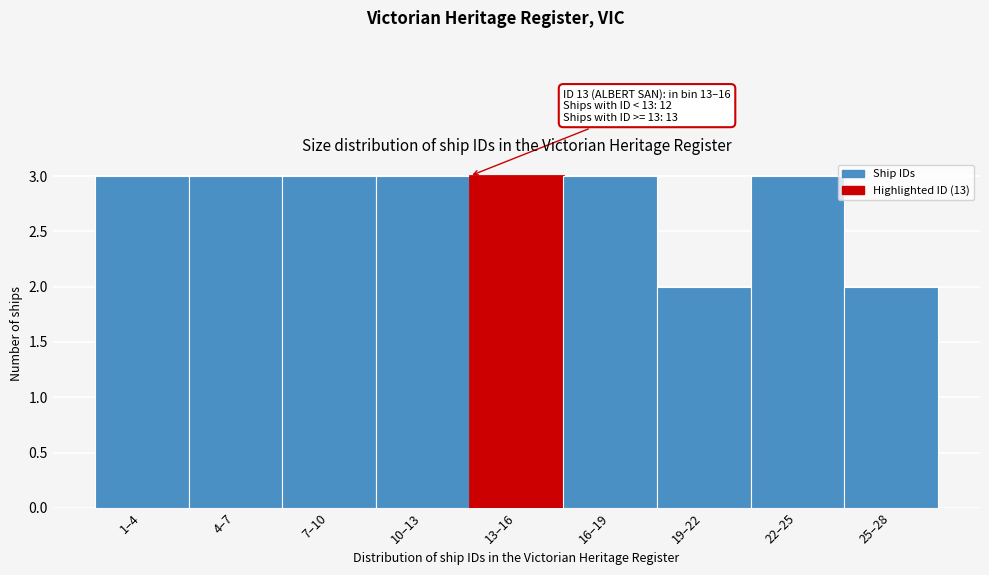

Reading left to right, list all the values displayed in this chart.

3	3	3	3	3	3	2	3	2